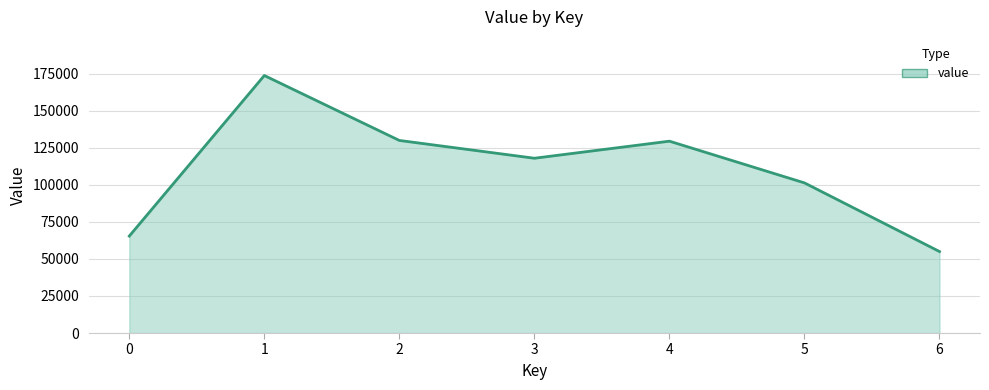

At which category does the data reach its first local valley?

3